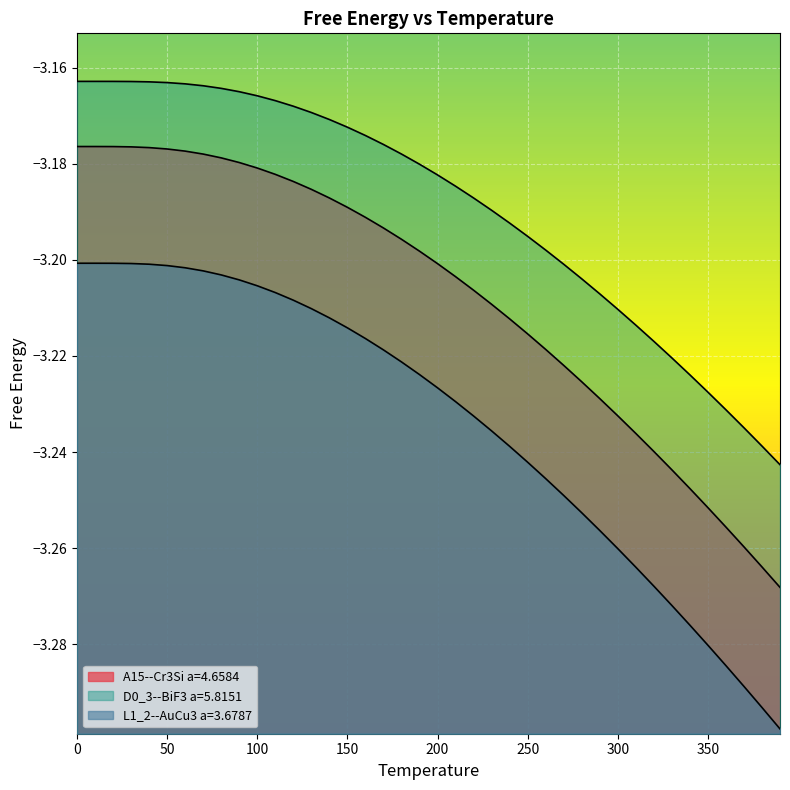

What is the approximate value of L1_2--AuCu3 a=3.6787 at 0?

-3.2